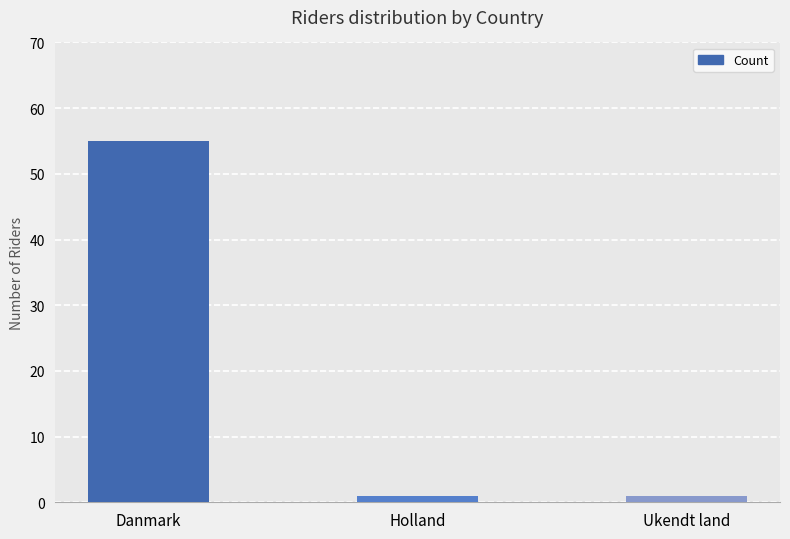

At which category does the chart reach its peak across all series?

Danmark